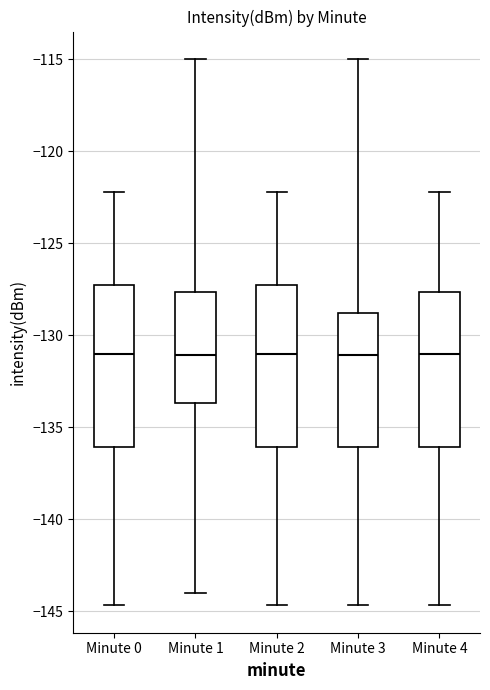

Reading left to right, read every box against the y-axis: the position of its median line, the range the box covers, and the ends of its whiskers. The values are not printed on the chart, so give them approximately, as read against the axis.

Minute 0: median -131.0, box -136.0 to -127.5, whiskers -144.5 to -122.0
Minute 1: median -131.0, box -133.5 to -127.5, whiskers -144.0 to -115.0
Minute 2: median -131.0, box -136.0 to -127.5, whiskers -144.5 to -122.0
Minute 3: median -131.0, box -136.0 to -129.0, whiskers -144.5 to -115.0
Minute 4: median -131.0, box -136.0 to -127.5, whiskers -144.5 to -122.0